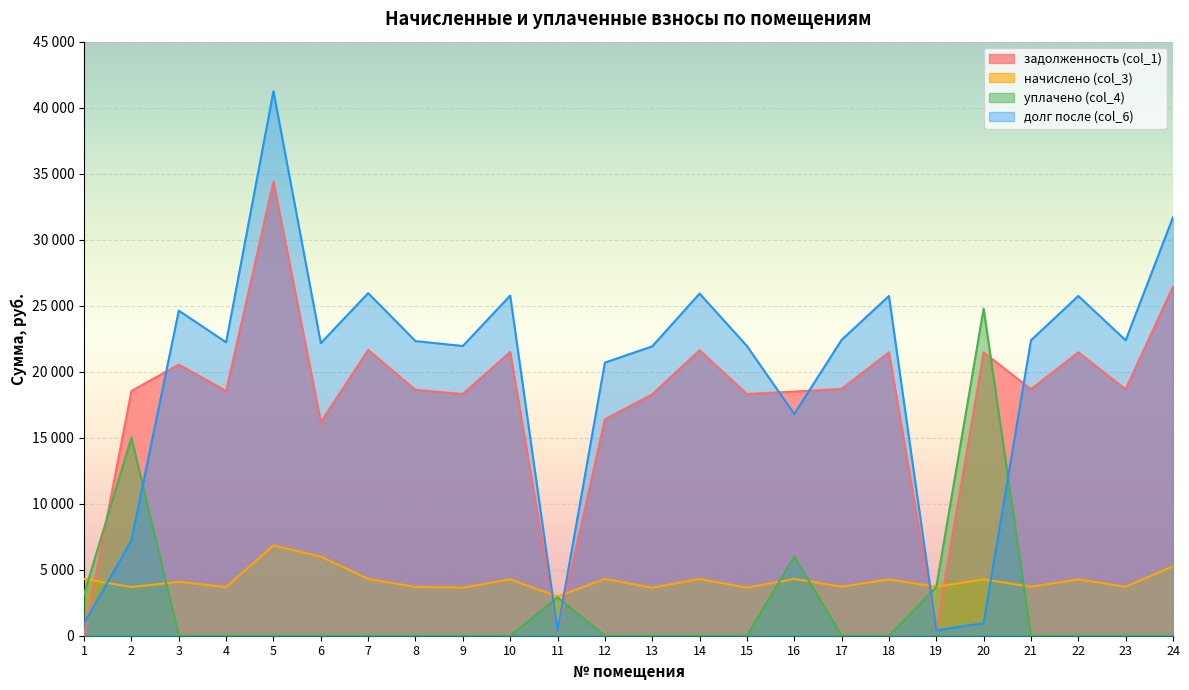

Which series has the widest spread of values?

долг после (col_6)